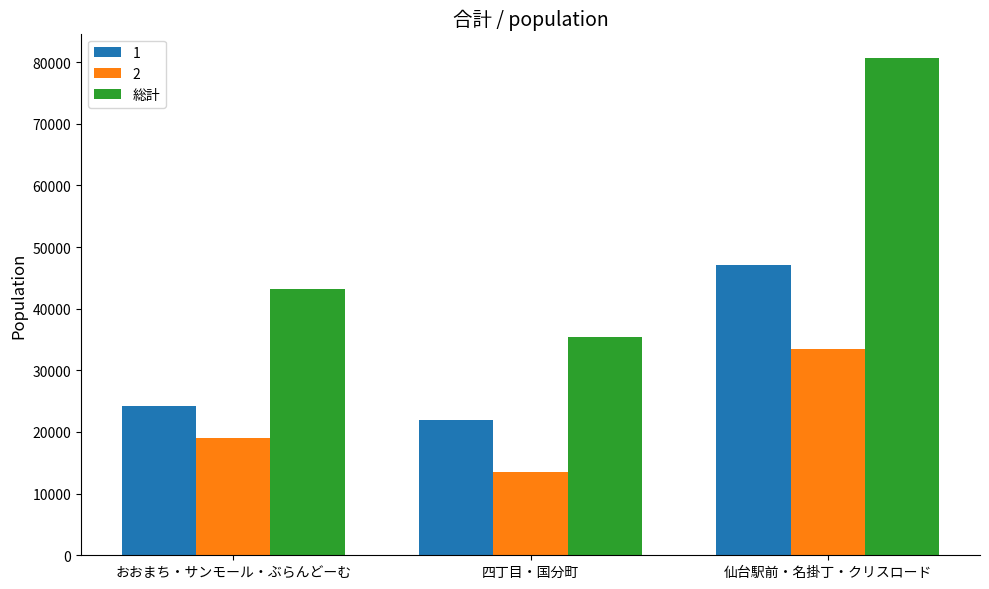

What is the average value of the 1 series?

31039